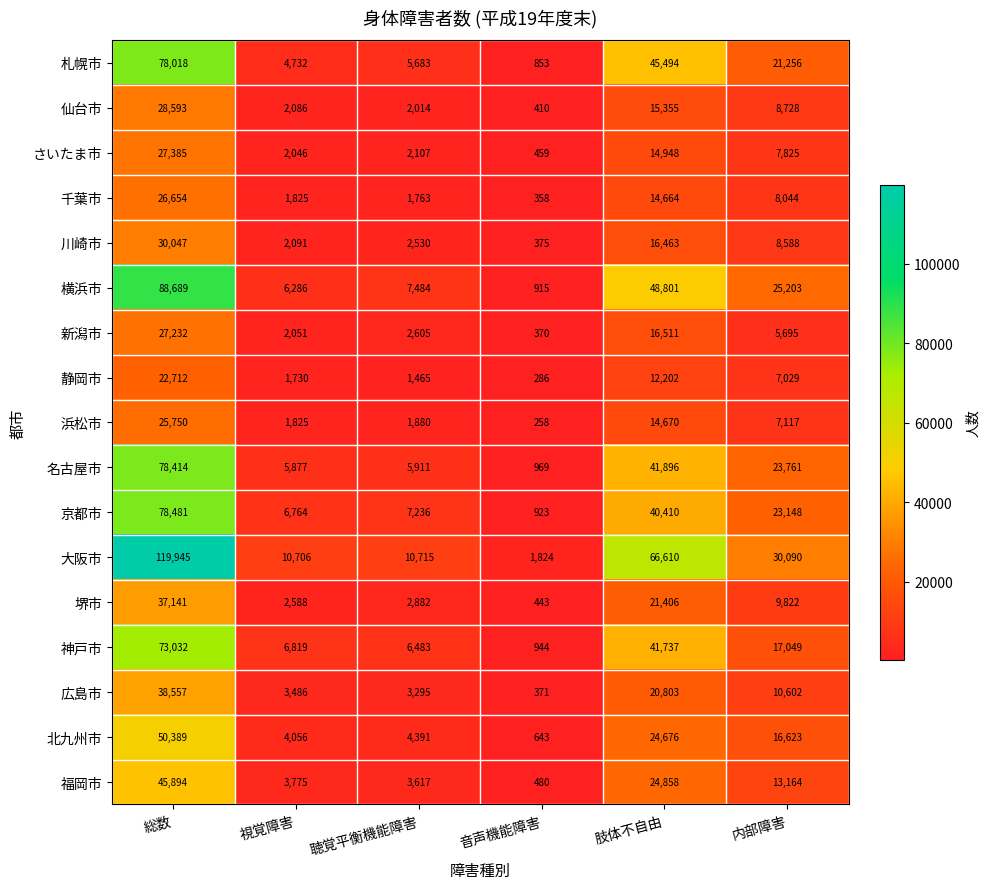

What is the difference between the 川崎市 values at 視覚障害 and 聴覚平衡機能障害?

439